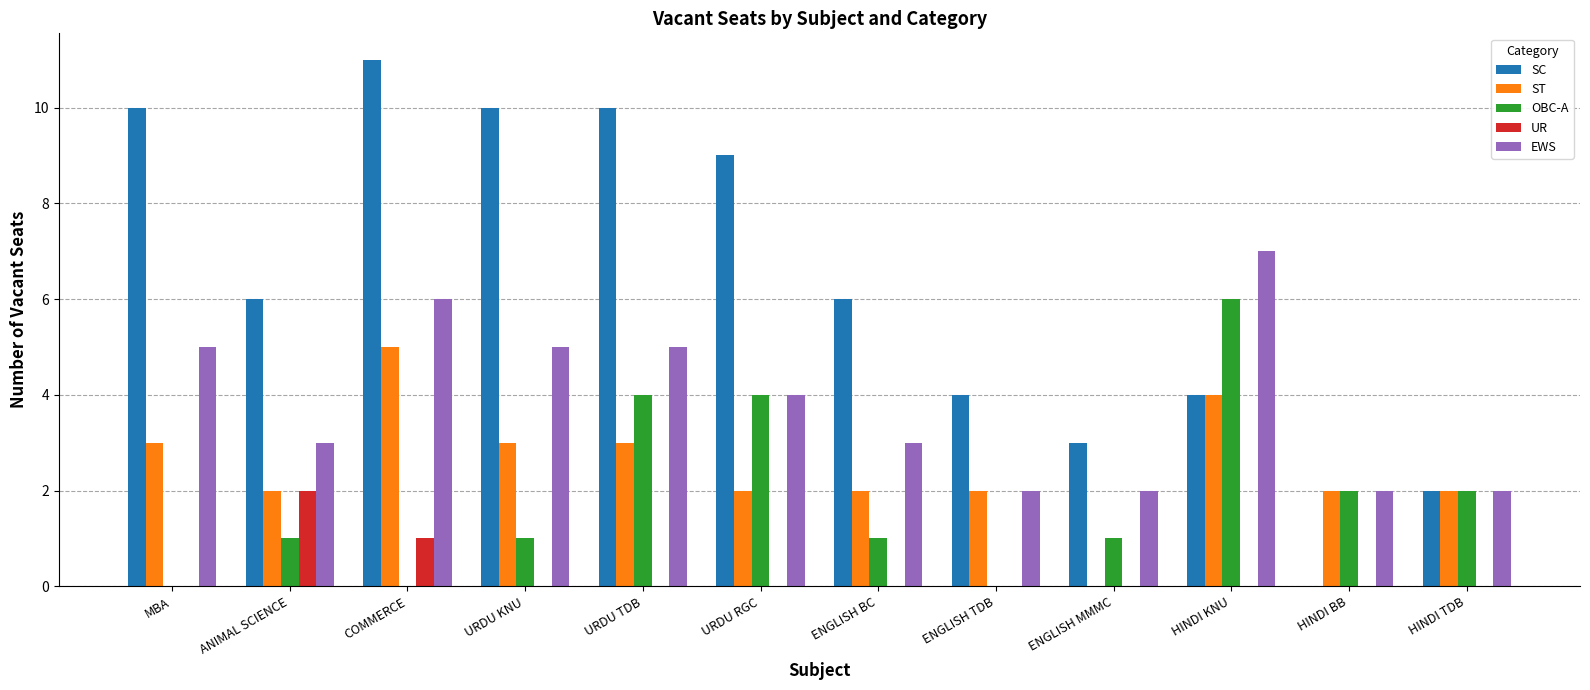

What is the sum of the EWS values at COMMERCE and ENGLISH TDB?

8